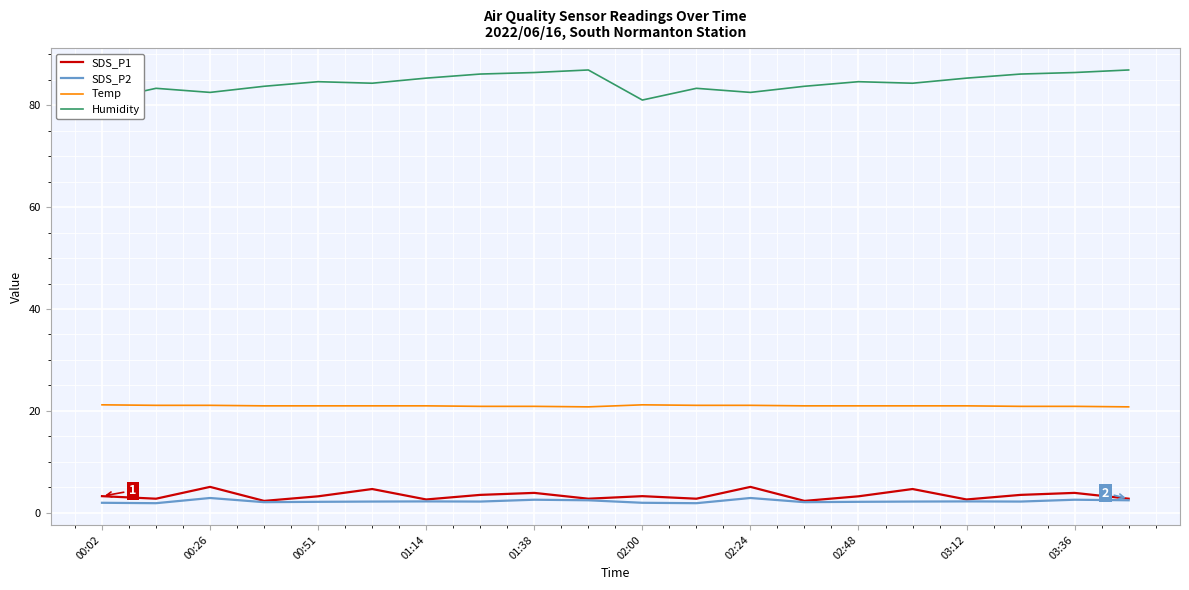

How many distinct data groups are displayed?

4